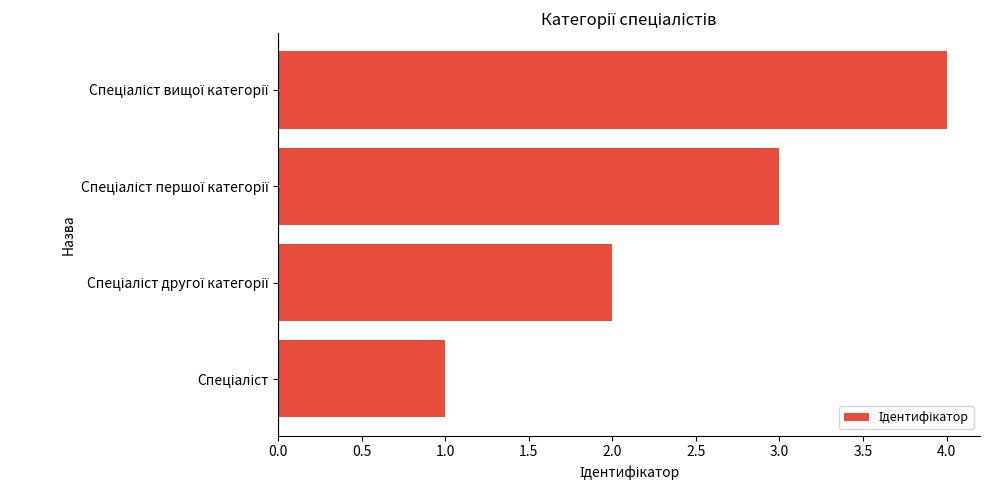

How many data points does each series have?

4